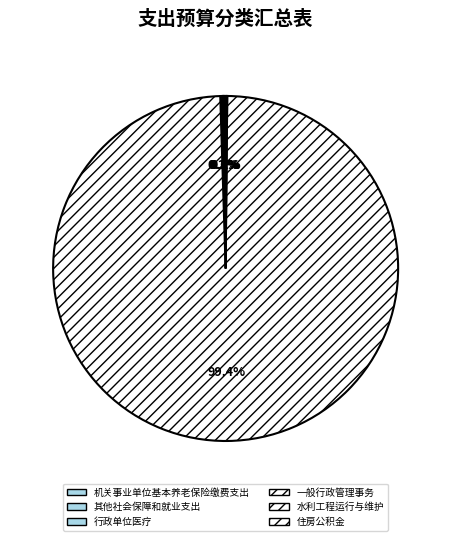

What percentage do 行政单位医疗 and 一般行政管理事务 together represent?

0.3%